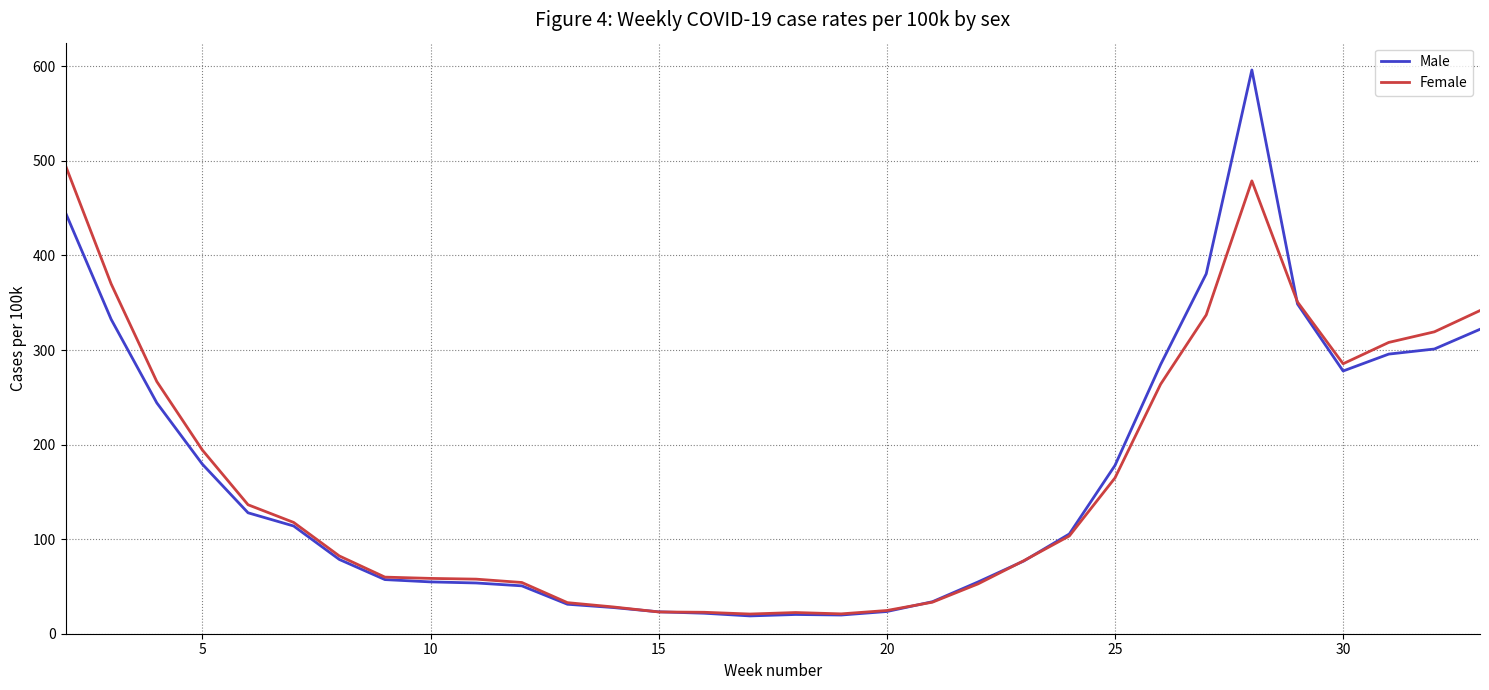

Which series has the widest spread of values?

Male